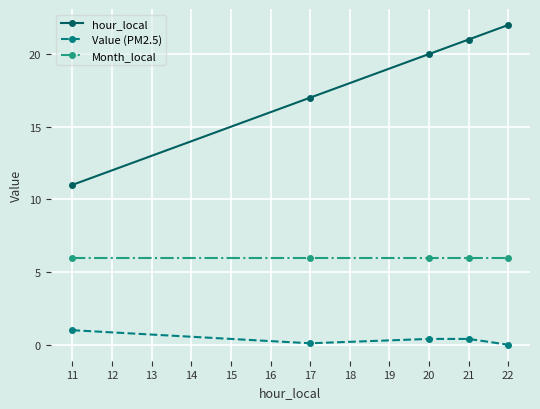

What is the highest value of the Month_local series?

6.0